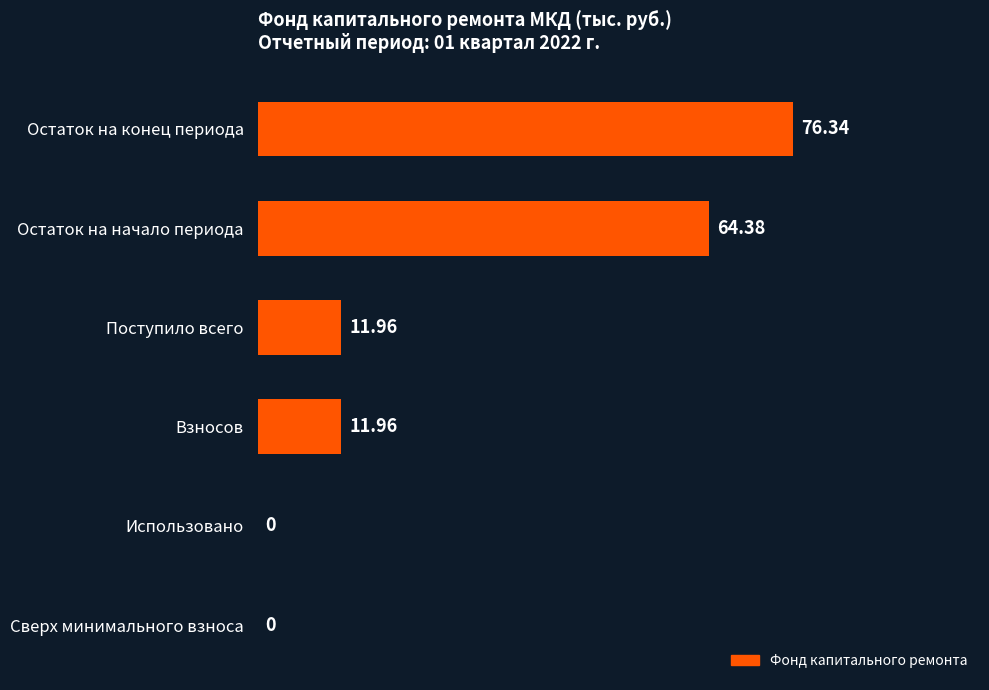

What is the sum of all values?

164.6